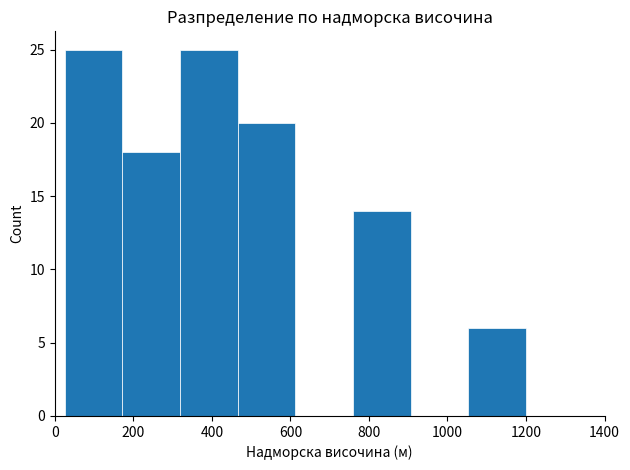

Reading left to right, transcribe this chart: for each bar, give the range it covers on the x-axis and its height. Neither the bar edges nor the heights are printed on the chart, so give them approximately, as read against the axes.

20 to 180: 25
180 to 320: 18
320 to 460: 25
460 to 620: 20
620 to 760: 0
760 to 900: 14
900 to 1060: 0
1060 to 1200: 6